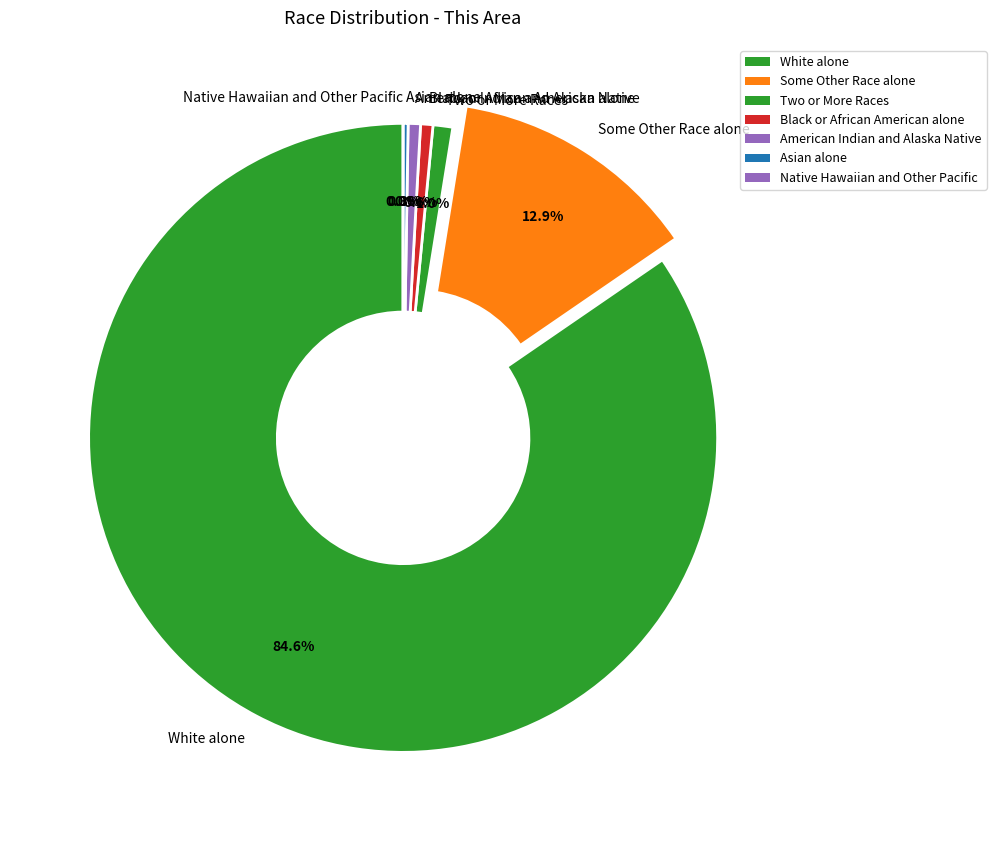

Is it true that Black or African American alone is 10% of the pie?

False